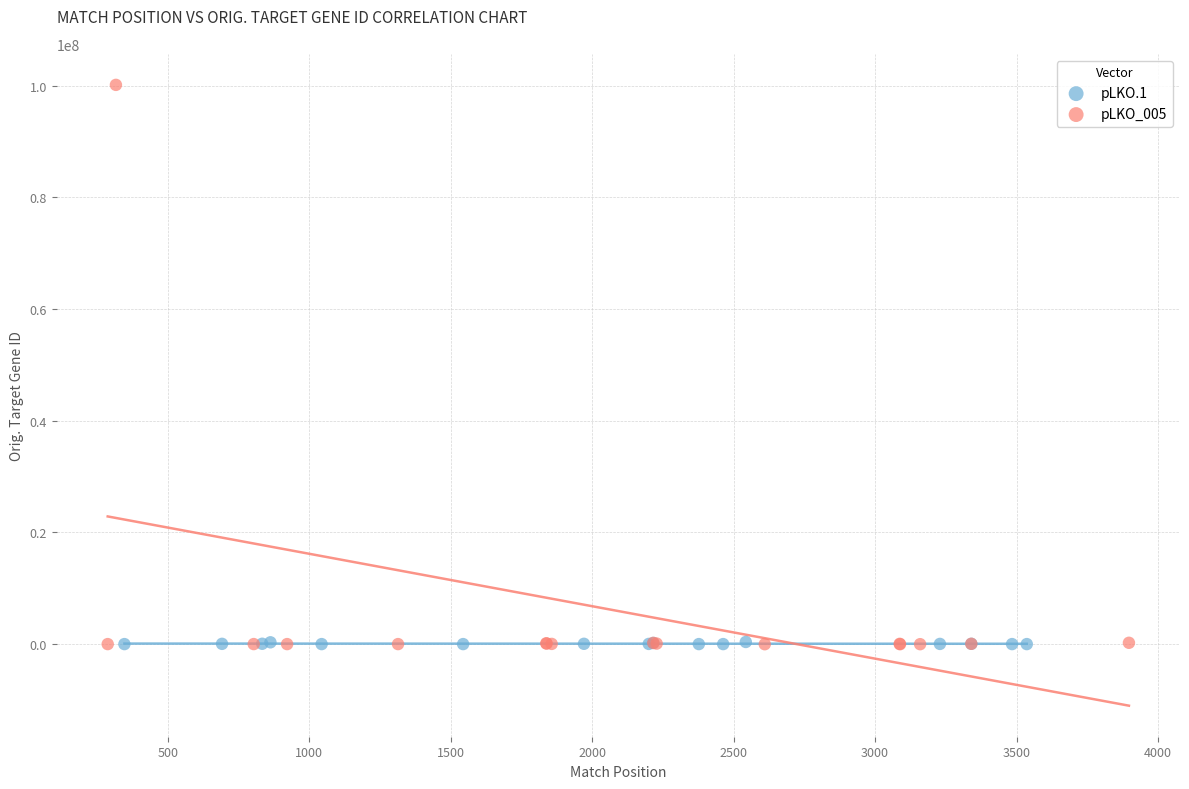

Which series reaches the maximum Y coordinate?

pLKO_005